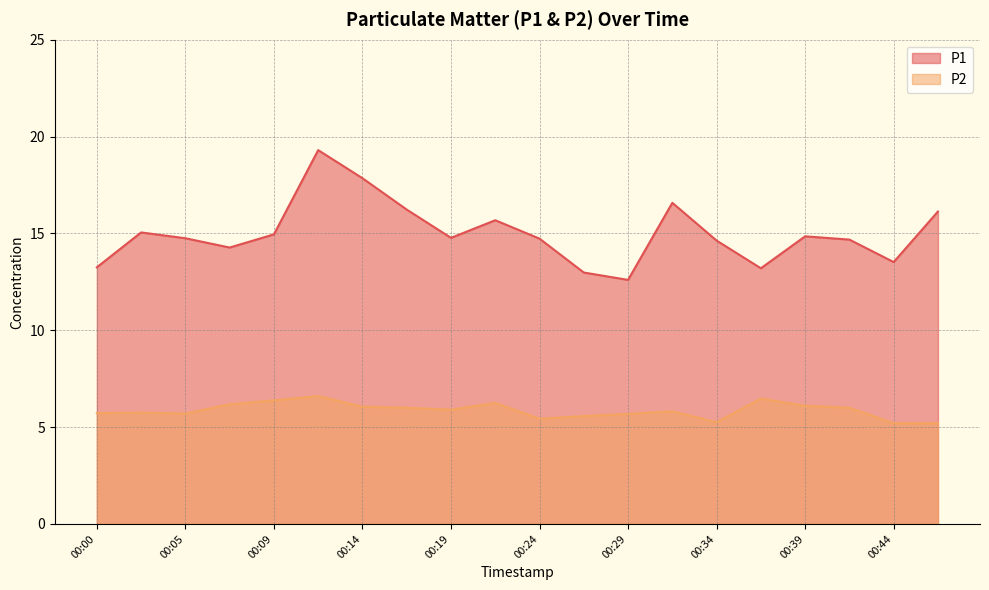

How many data points does each series have?

20